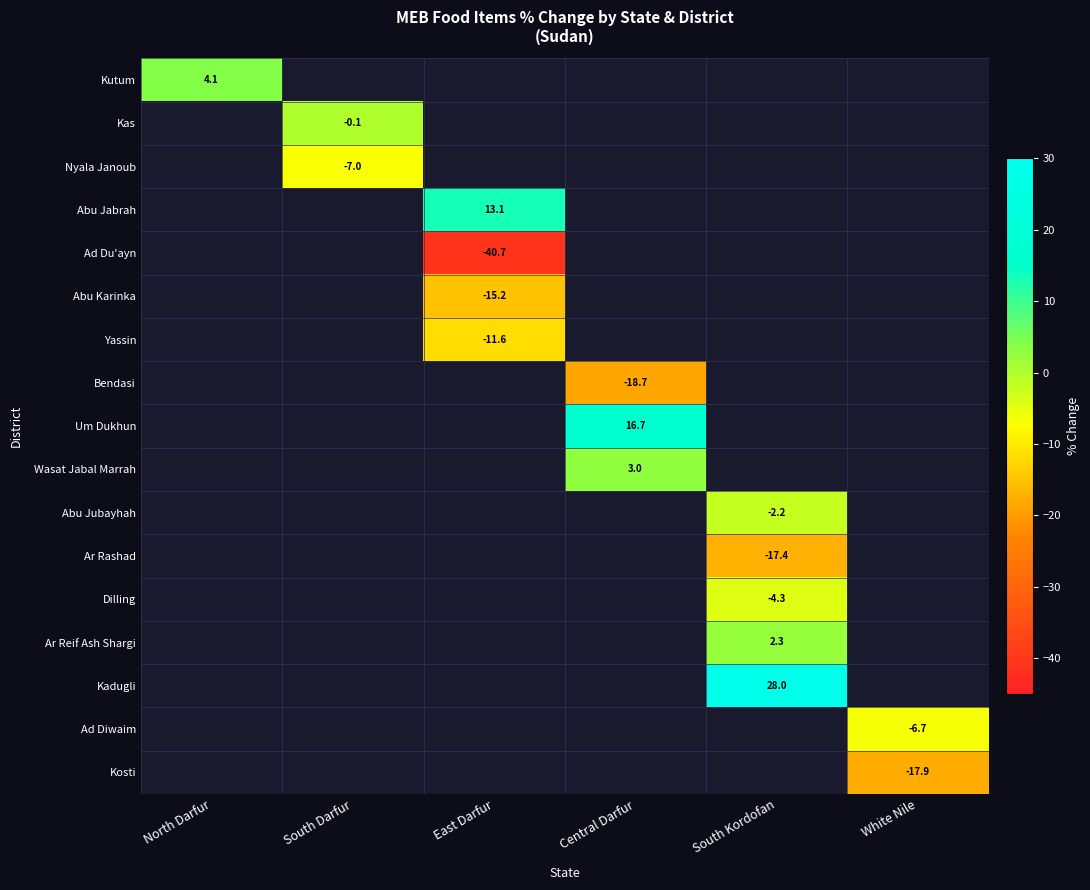

How many values in Abu Jubayhah are below zero?

1